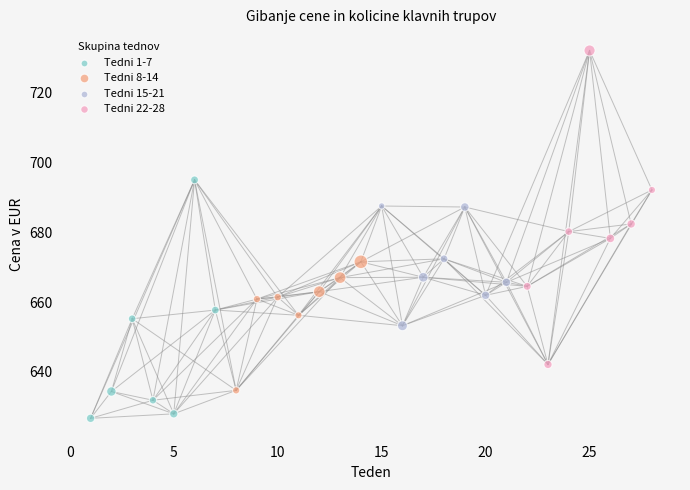

Which series reaches the minimum Y coordinate?

Tedni 1-7